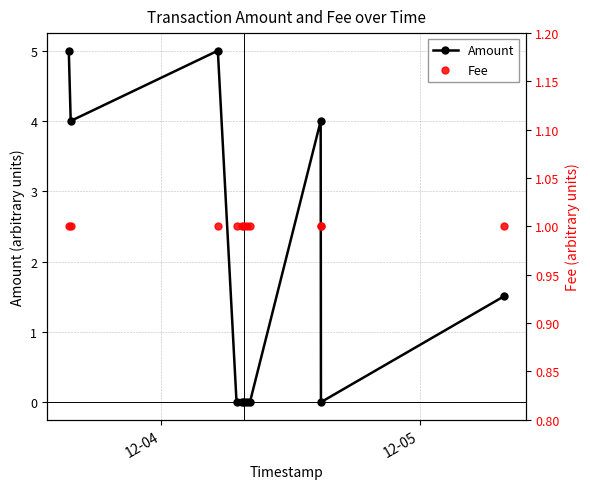

What are all the series names shown in the legend?

Amount, Fee